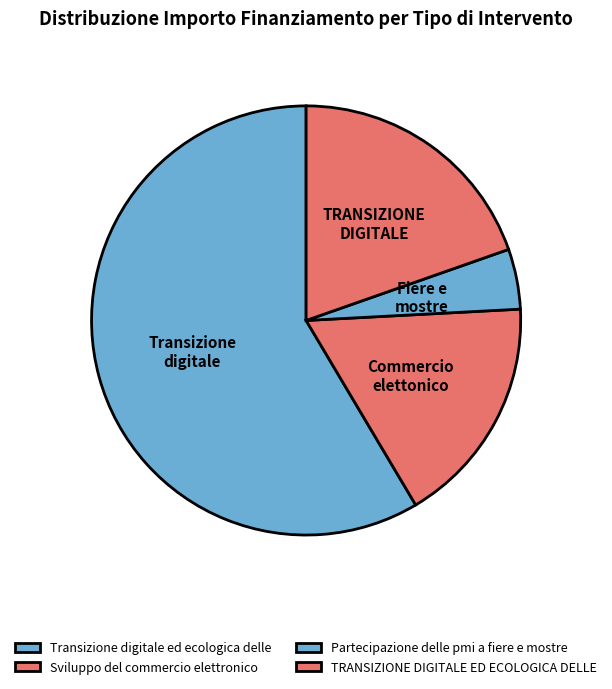

Is there any slice that represents more than half of the pie?

Yes